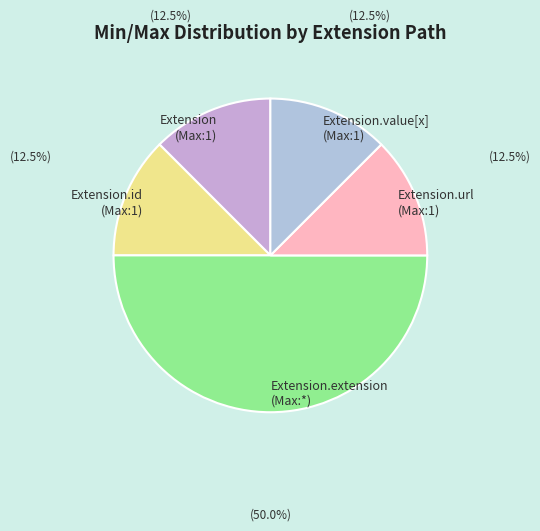

Which has a higher value, Extension.id (Max:1) or Extension.extension (Max:*)?

Extension.extension (Max:*)